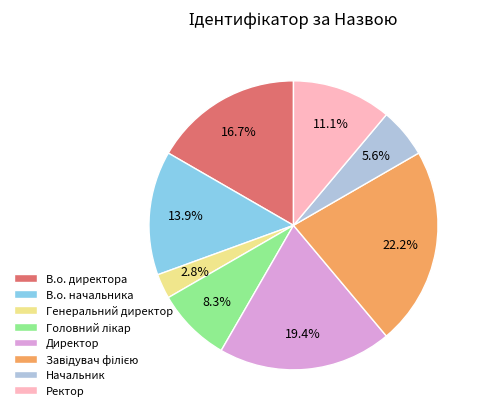

Which category has the smallest portion of the pie?

Генеральний директор